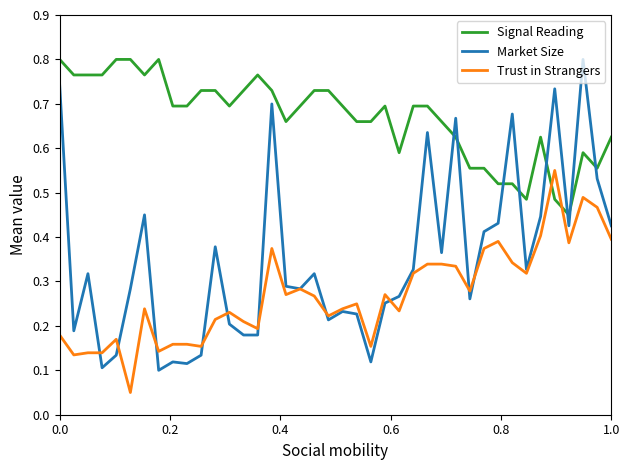

Which series has the largest total across all categories?

Signal Reading